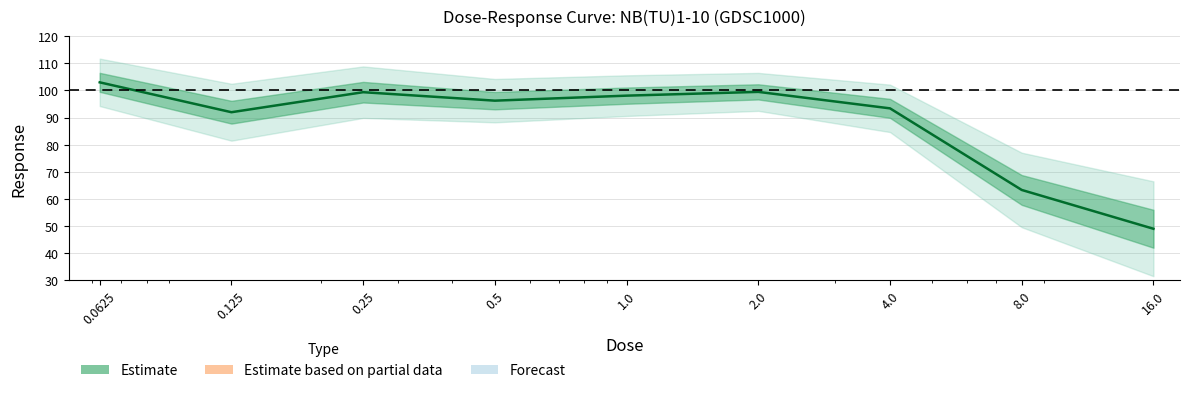

How many interior local peaks (higher than both neighbors) does the data have?

2